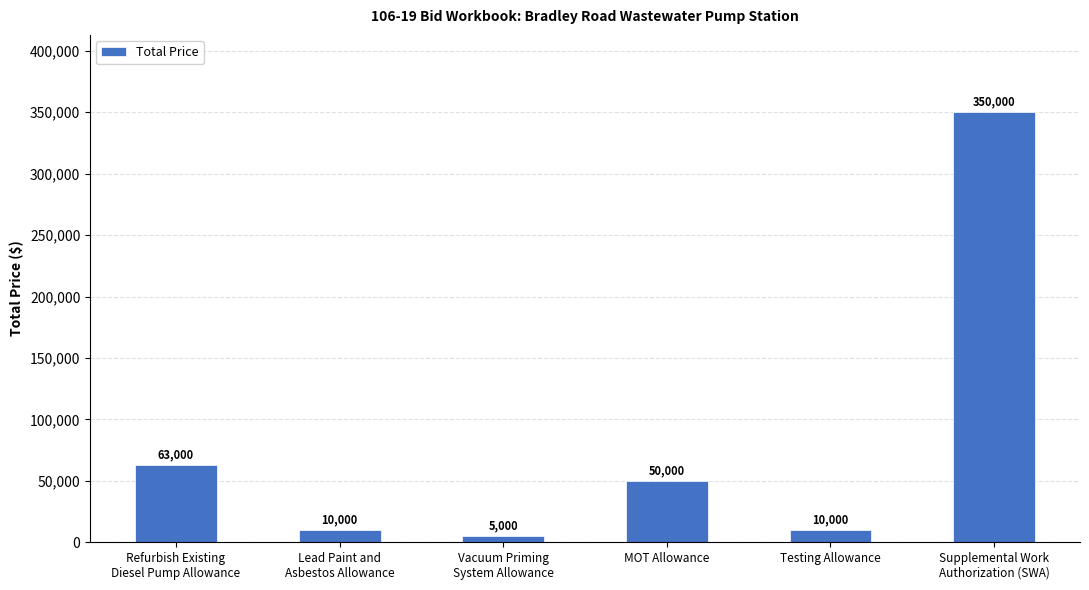

What is the maximum value shown in the chart?

350000